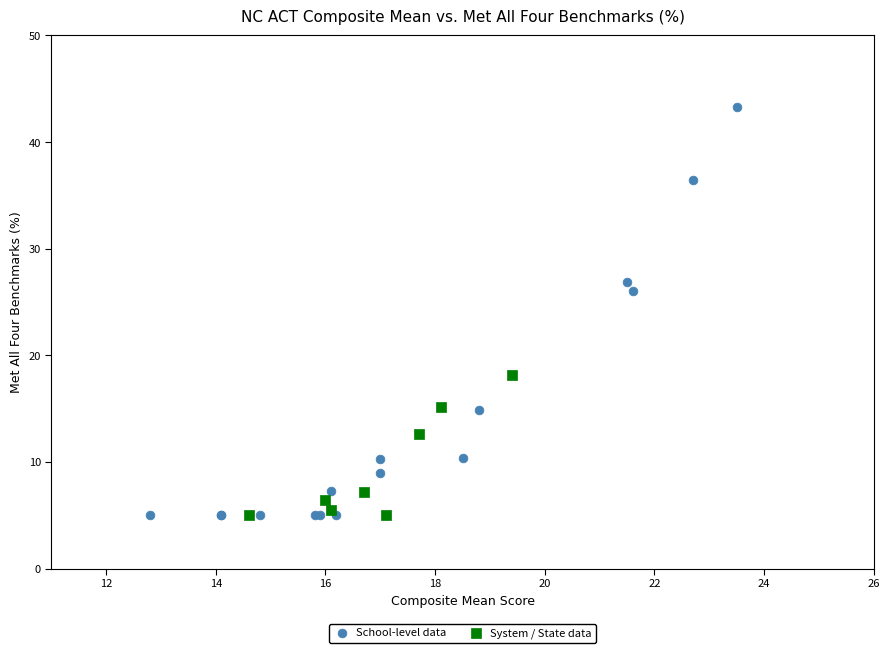

Which series contains the highest Y value?

School-level data